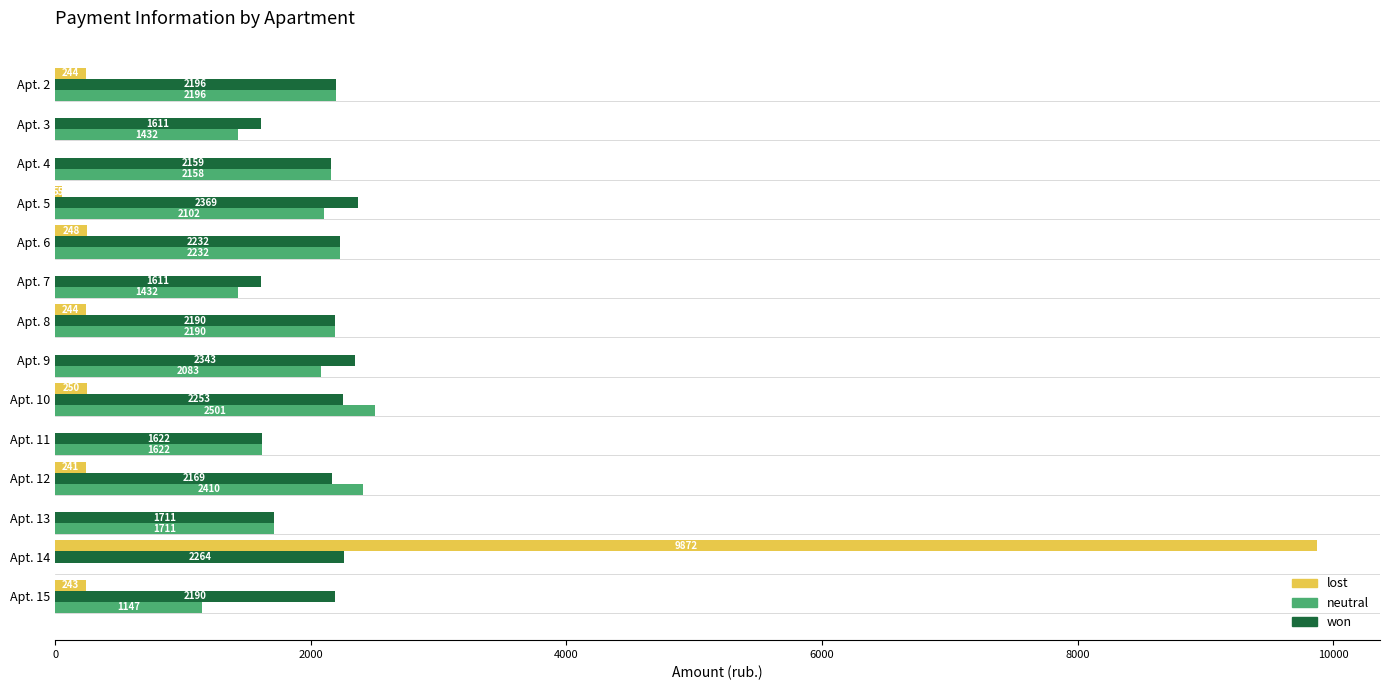

At which label is lost closest to 4936?

Apt. 10